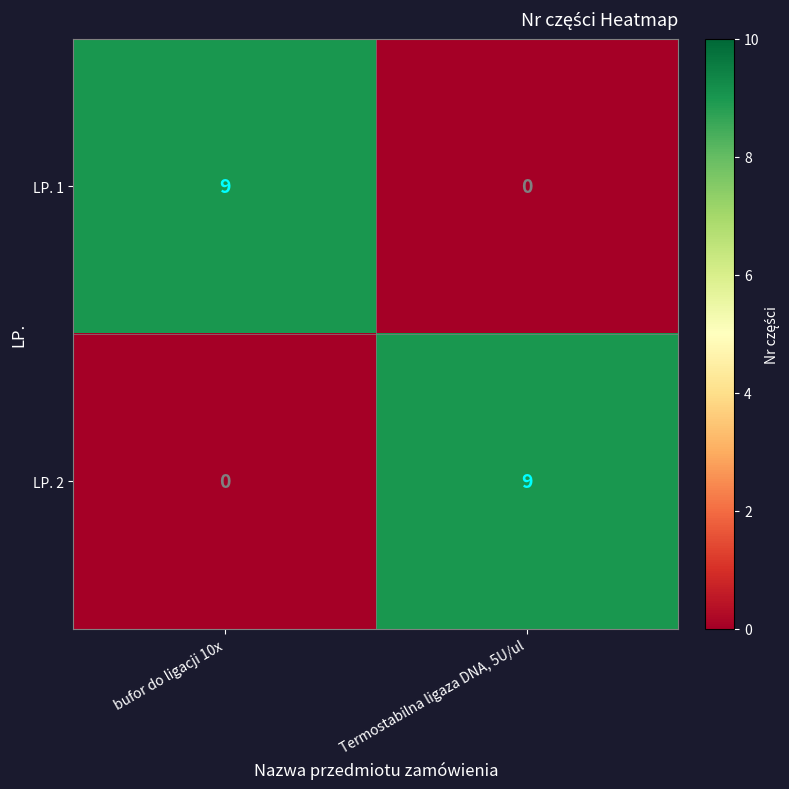

Is it true that LP. 2 equals 5 at Termostabilna ligaza DNA, 5U/ul?

False